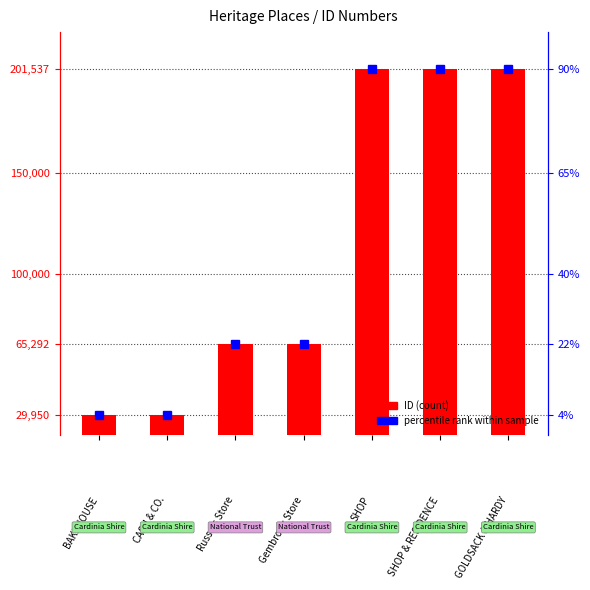

Between Russo's Store and Gembrook Store, which is larger?

Gembrook Store